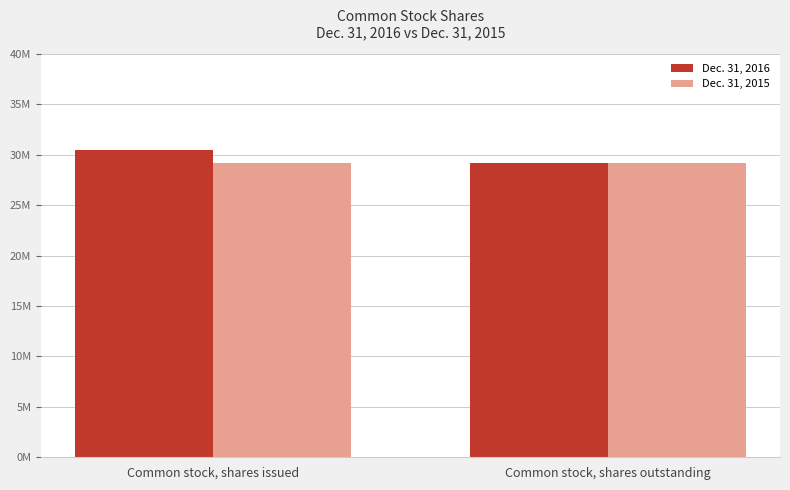

Does the chart contain stacked bars?

No